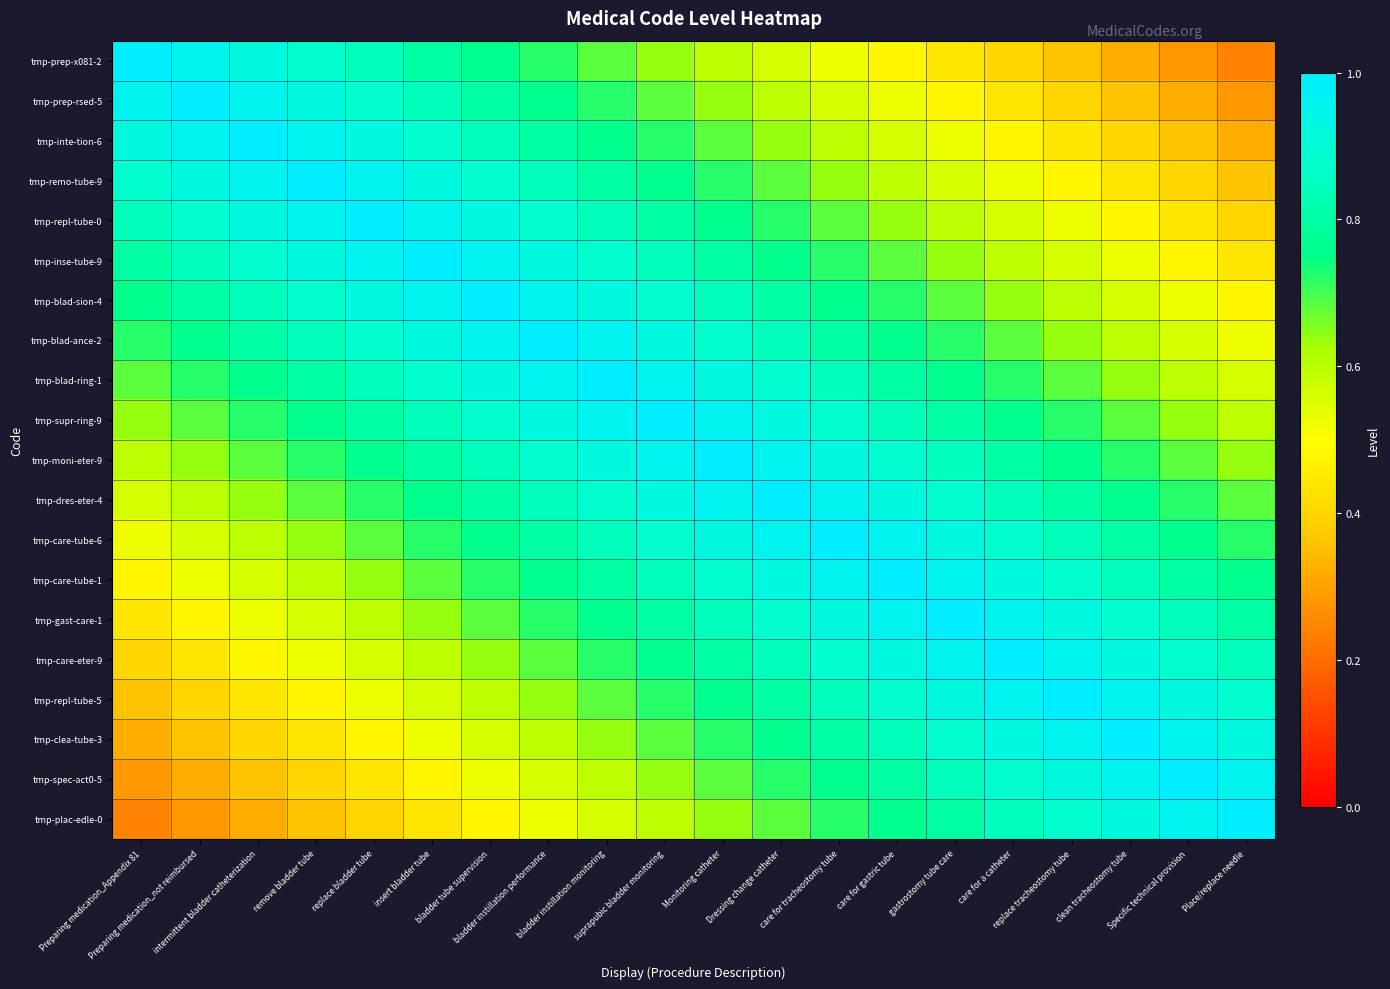

What is the total value across all series at replace tracheostomy tube?

14.3